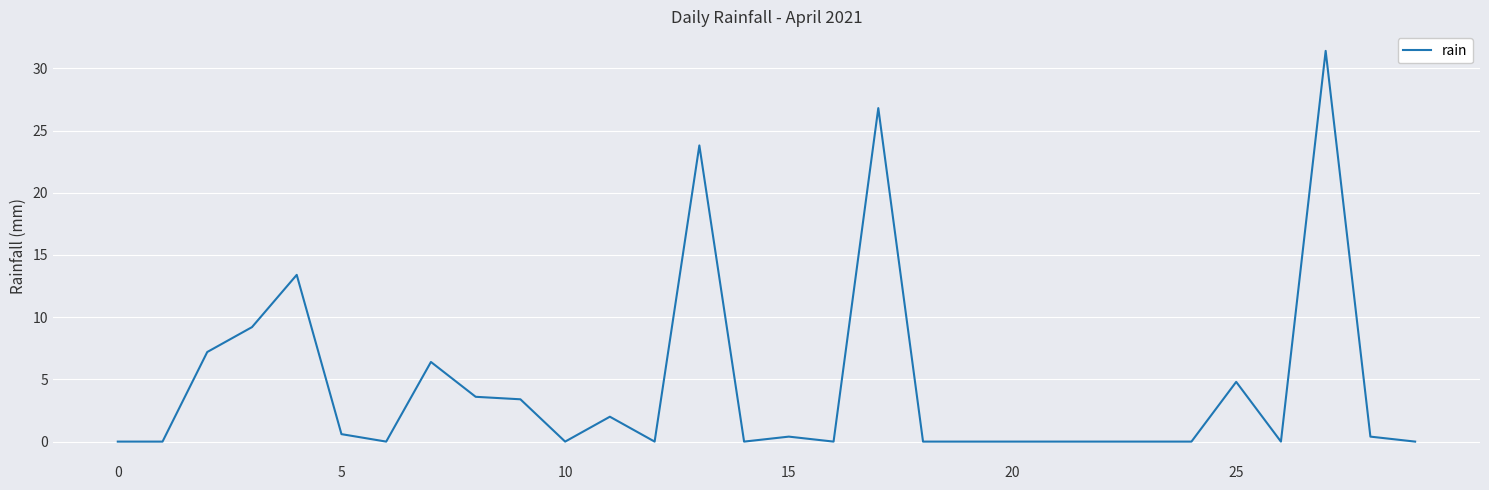

What is the maximum value shown in the chart?

31.4